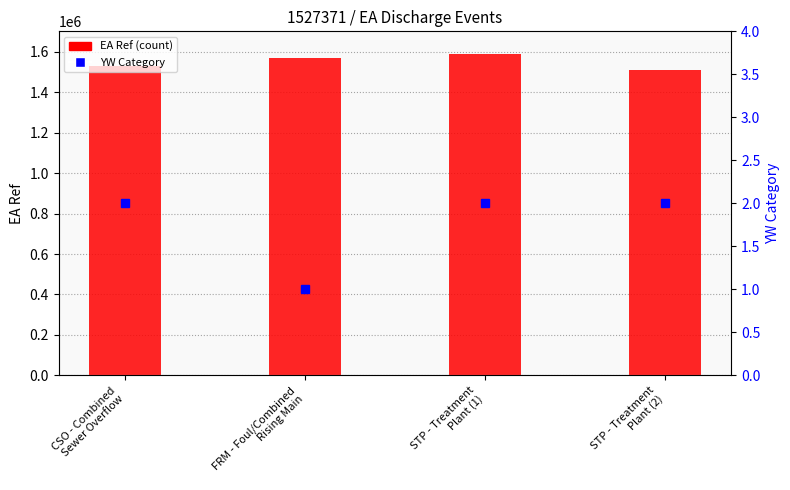

What is the value of the YW Category bar at the 2nd from the left?

1